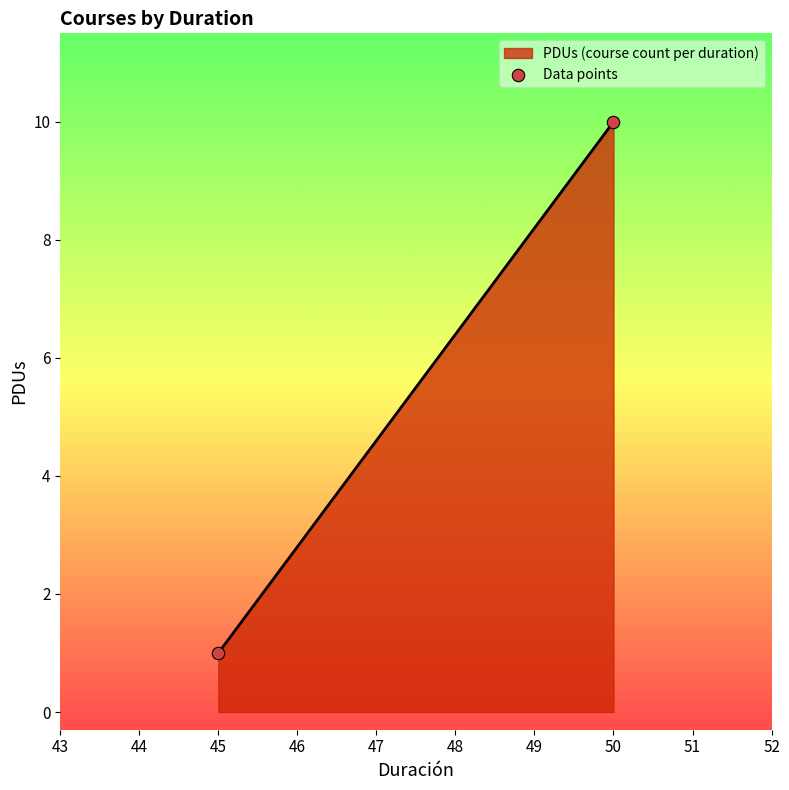

What is the difference between the maximum and minimum values?

9.0